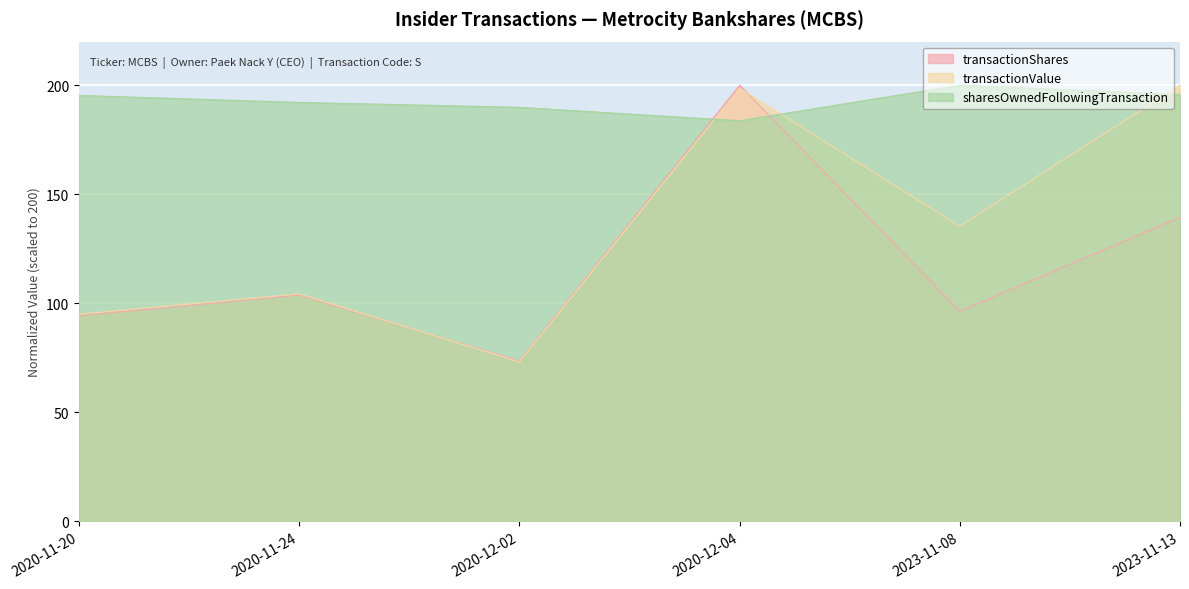

Where is the first local minimum for transactionShares?

2020-12-02